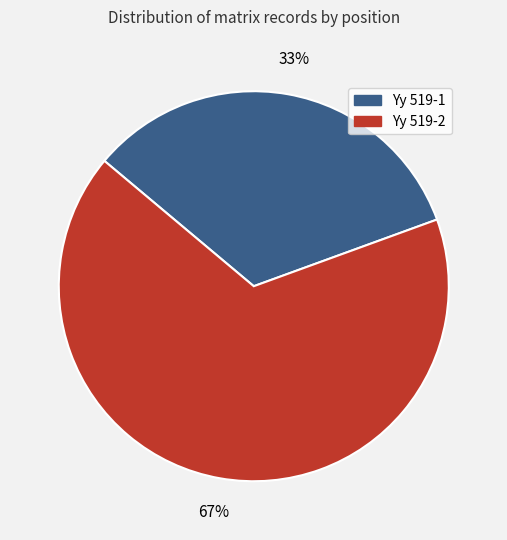

To the nearest percent, what portion does Yy 519-2 represent?

67%